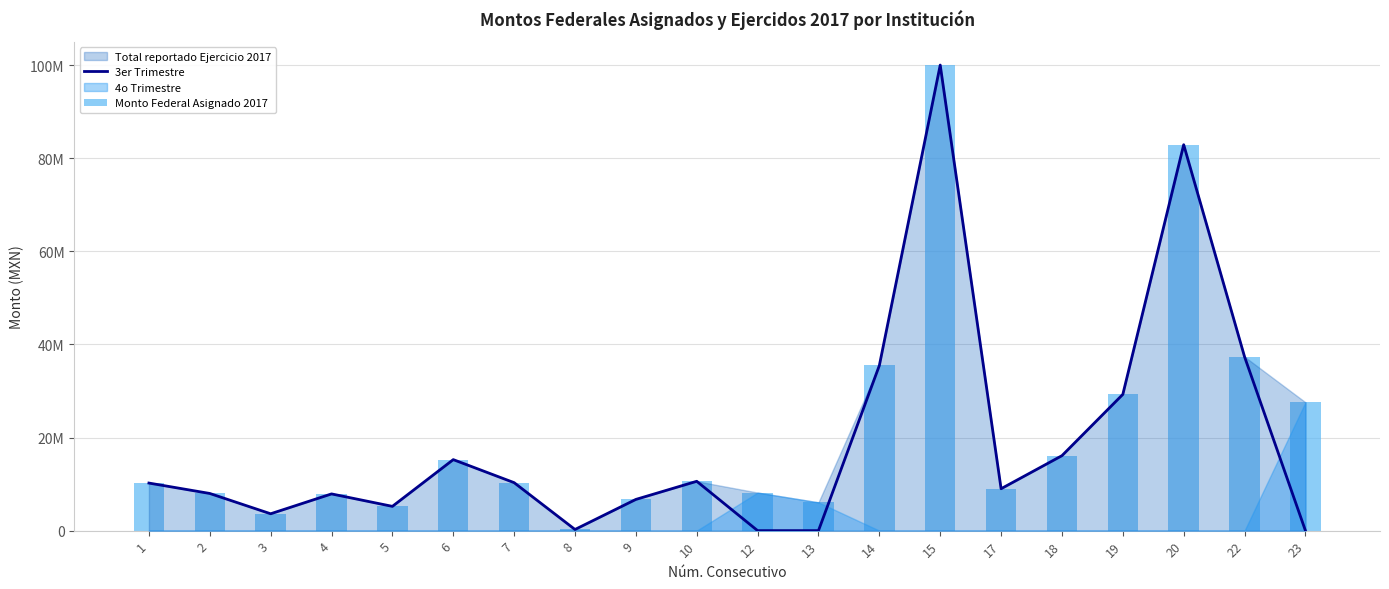

Which series has the widest spread of values?

3er Trimestre